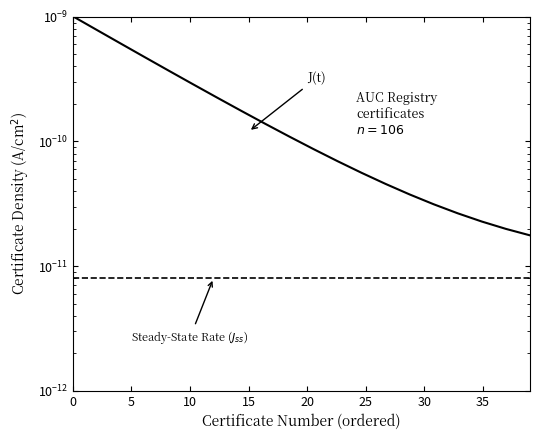

How many lines are shown in the chart?

2